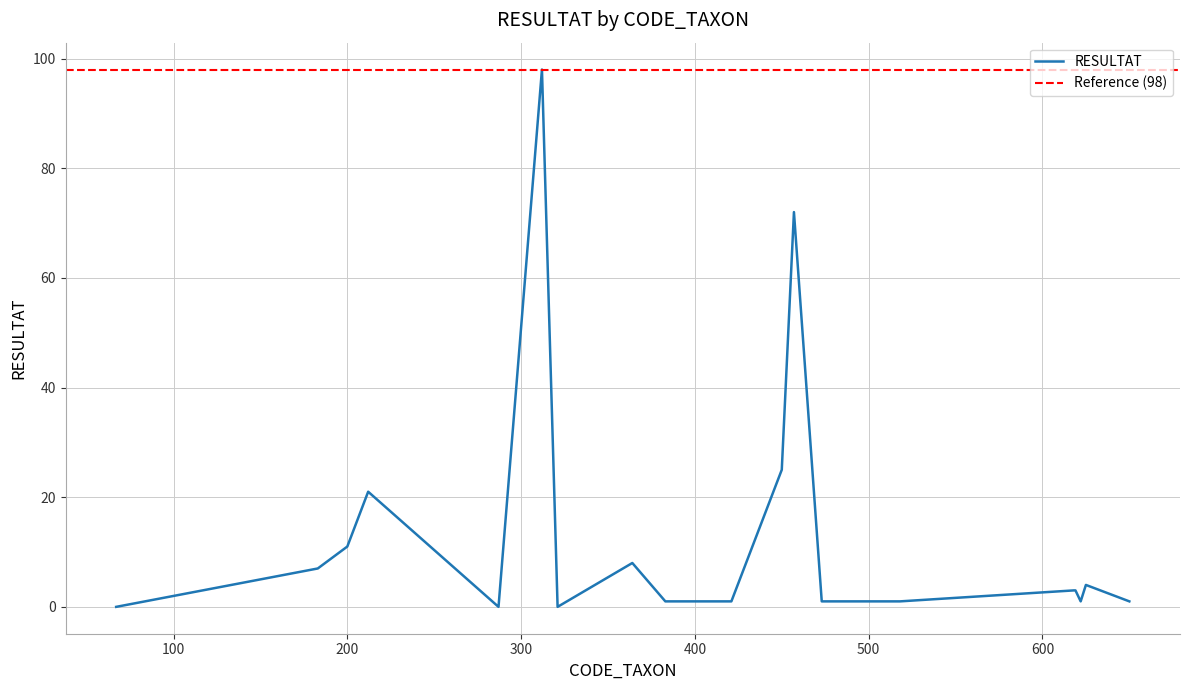

Where does the data first go above 3?

183